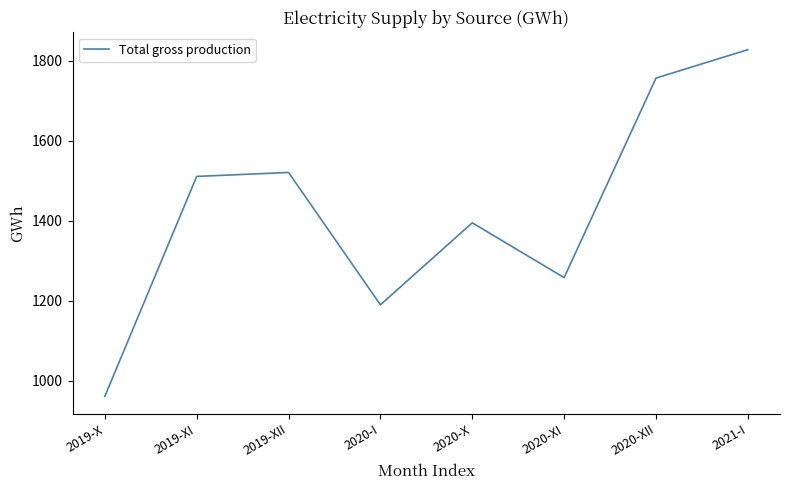

How many interior local peaks (higher than both neighbors) does the data have?

2